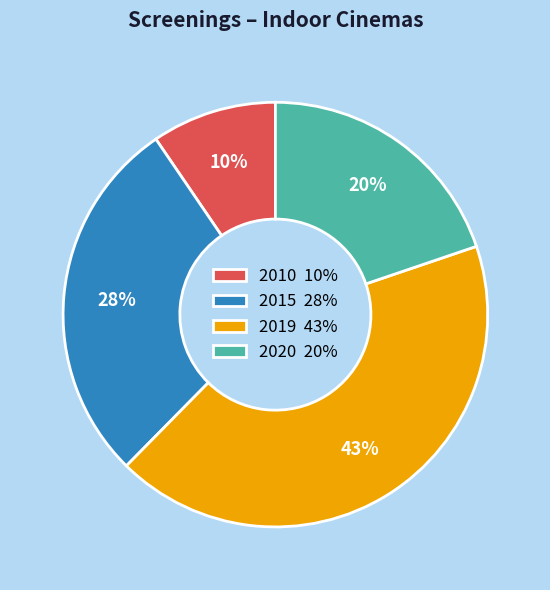

Combined, do 2020 20% and 2019 43% account for over 50%?

Yes